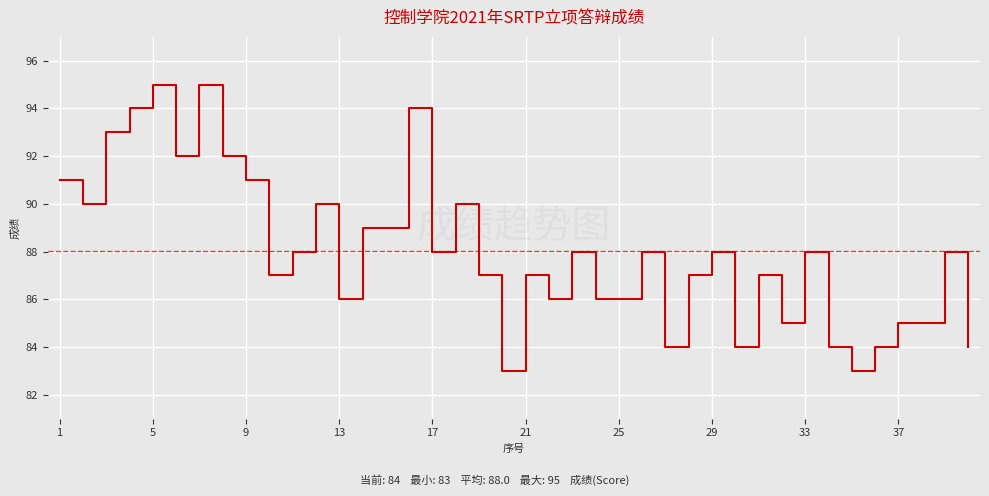

What is the maximum value shown in the chart?

95